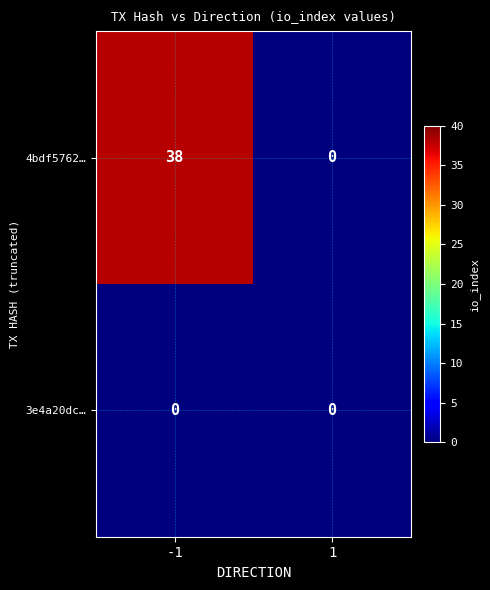

At how many categories does at least one series exceed 2?

1